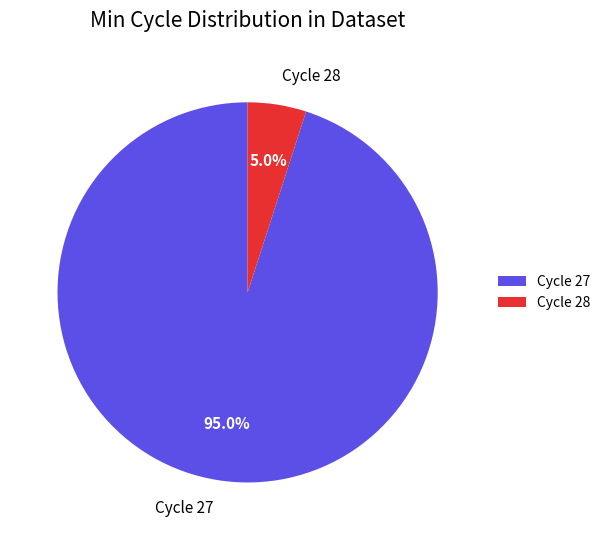

Which slice is the largest?

Cycle 27